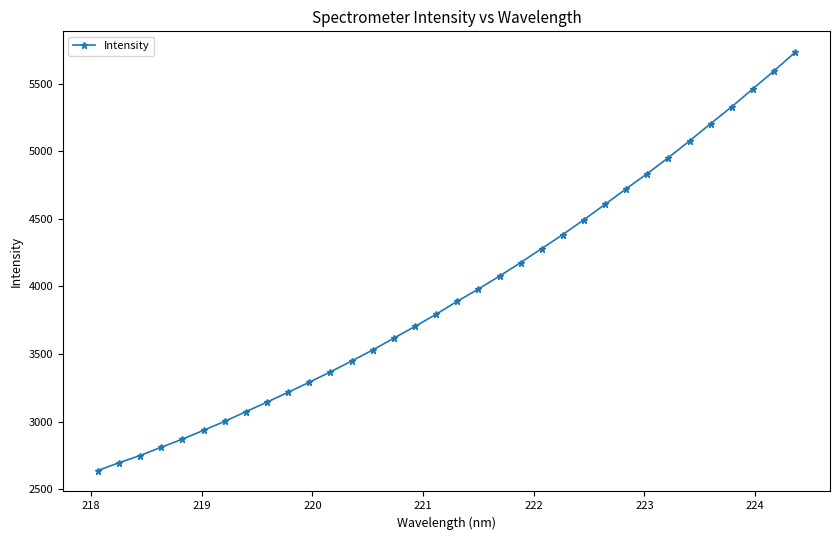

What is the sum of all values?

134702.7